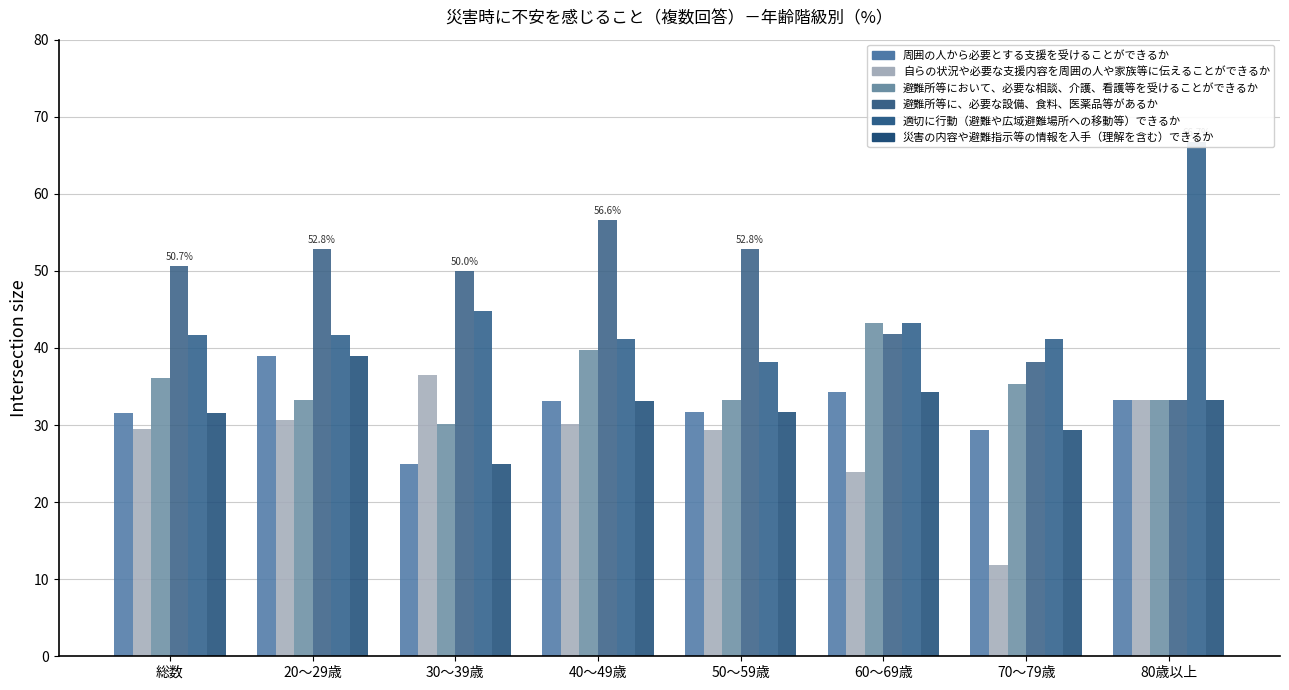

At how many categories does at least one series exceed 18?

8